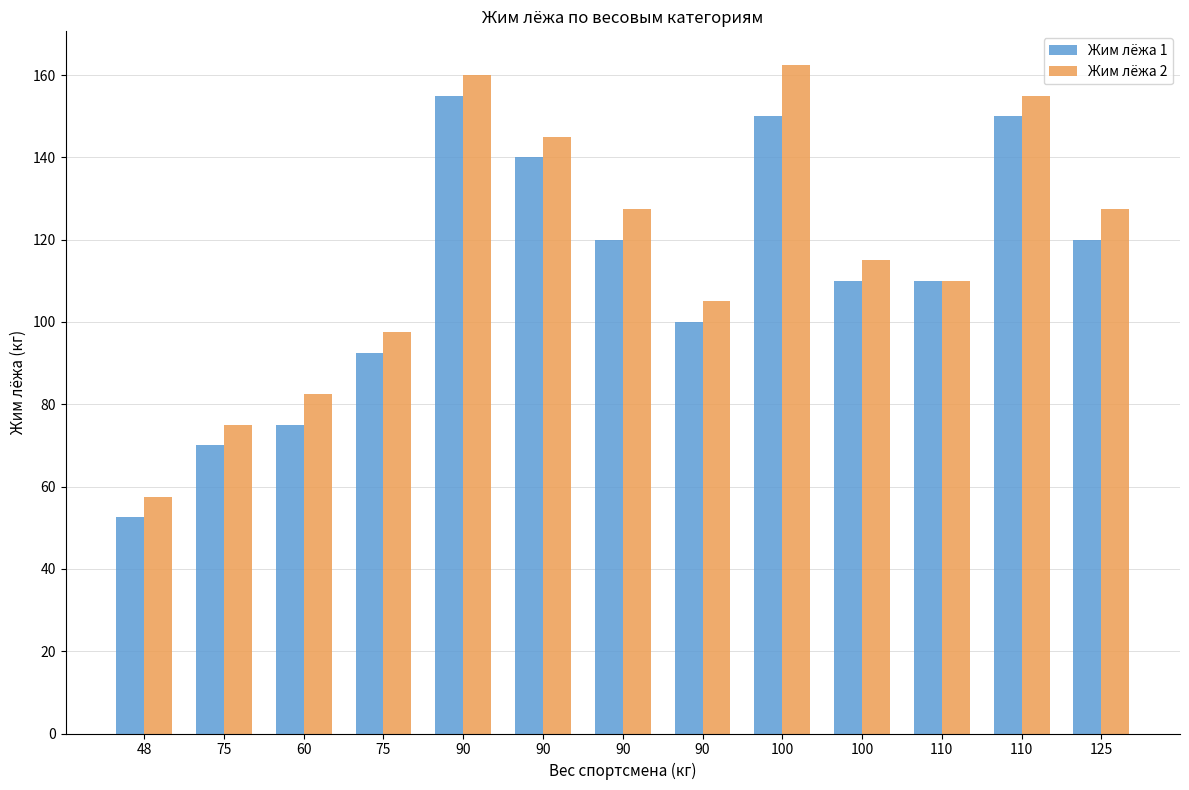

What is the label of the 10th bar from the left?

100